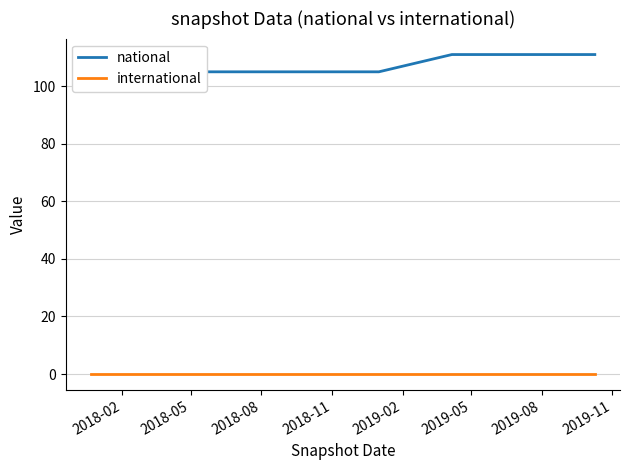

Read the national value at 2019-02.

105